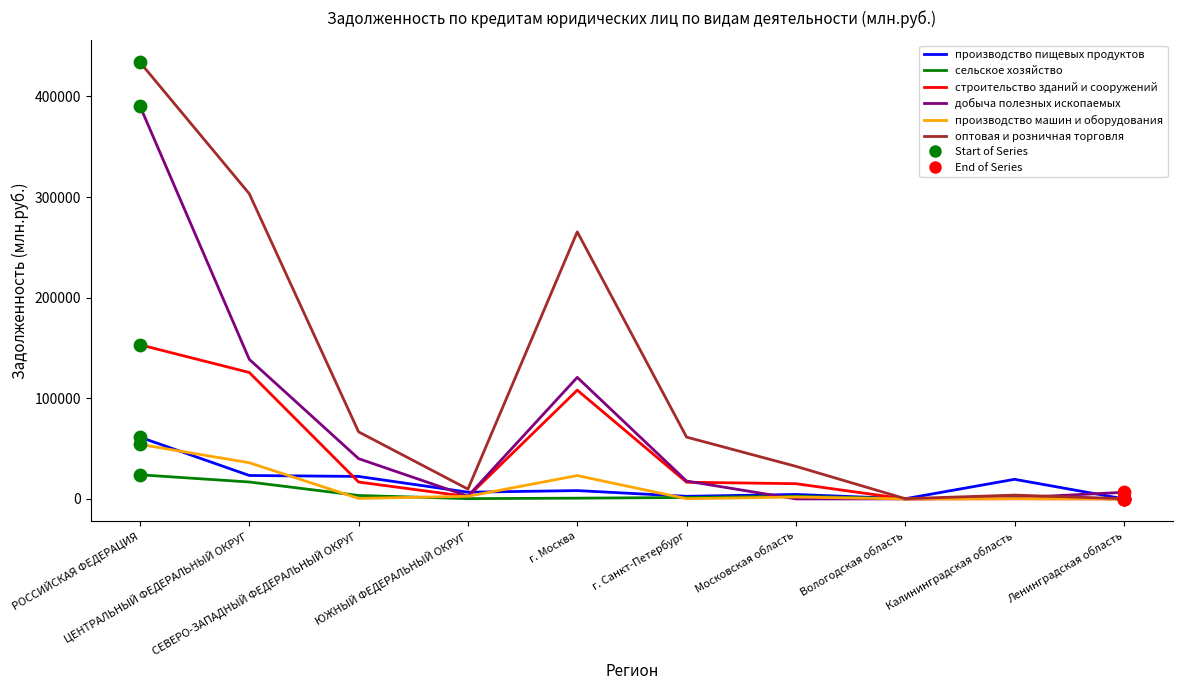

Which series has the widest spread of values?

оптовая и розничная торговля